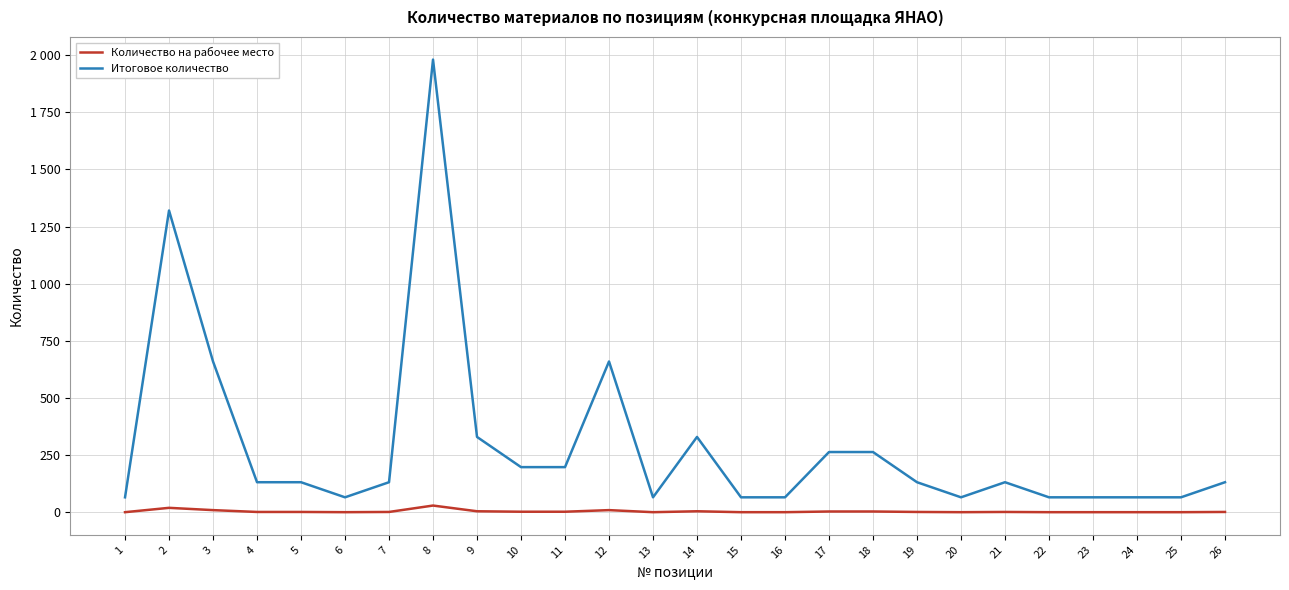

What is the sum of all Итоговое количество values?

7656